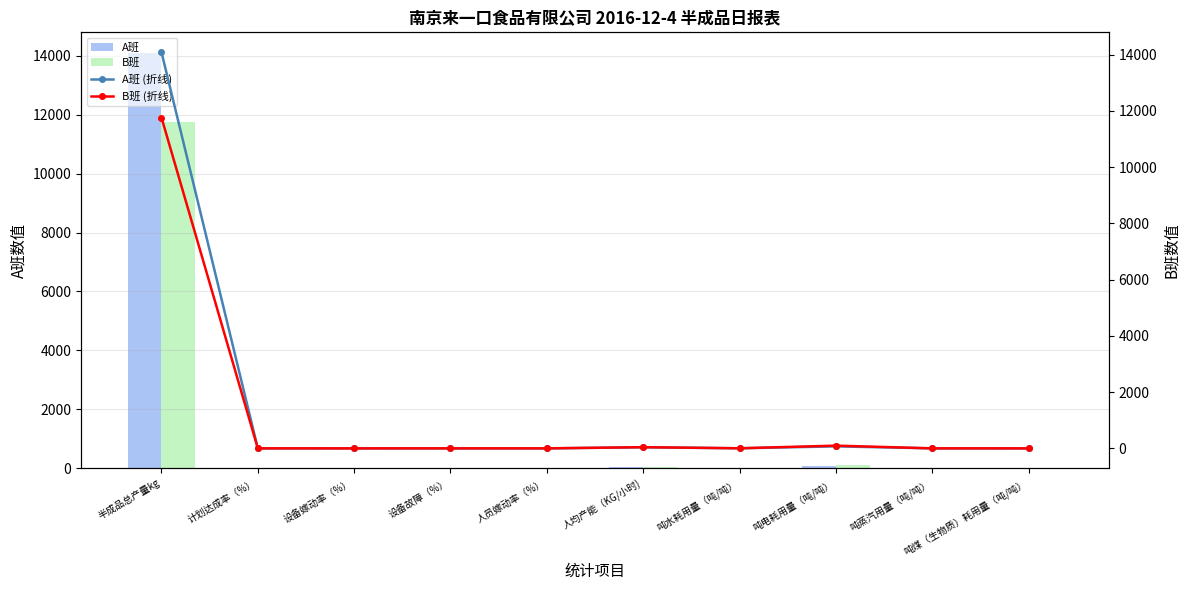

Which series has the widest spread of values?

A班